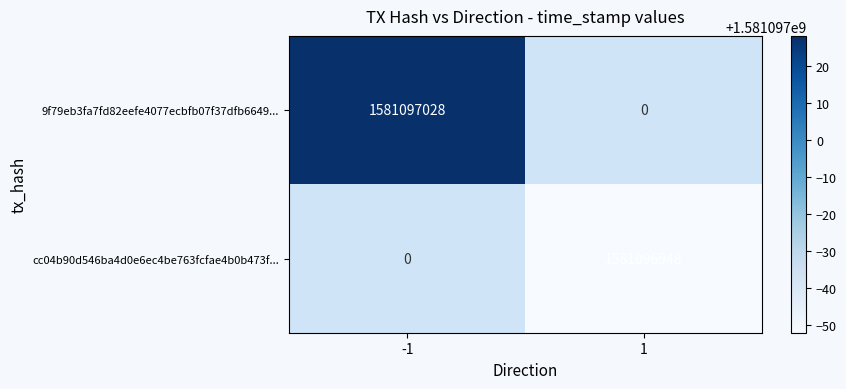

How many 9f79eb3fa7fd82eefe4077ecbfb07f37dfb6649 values are between -1 and 1581097028?

2